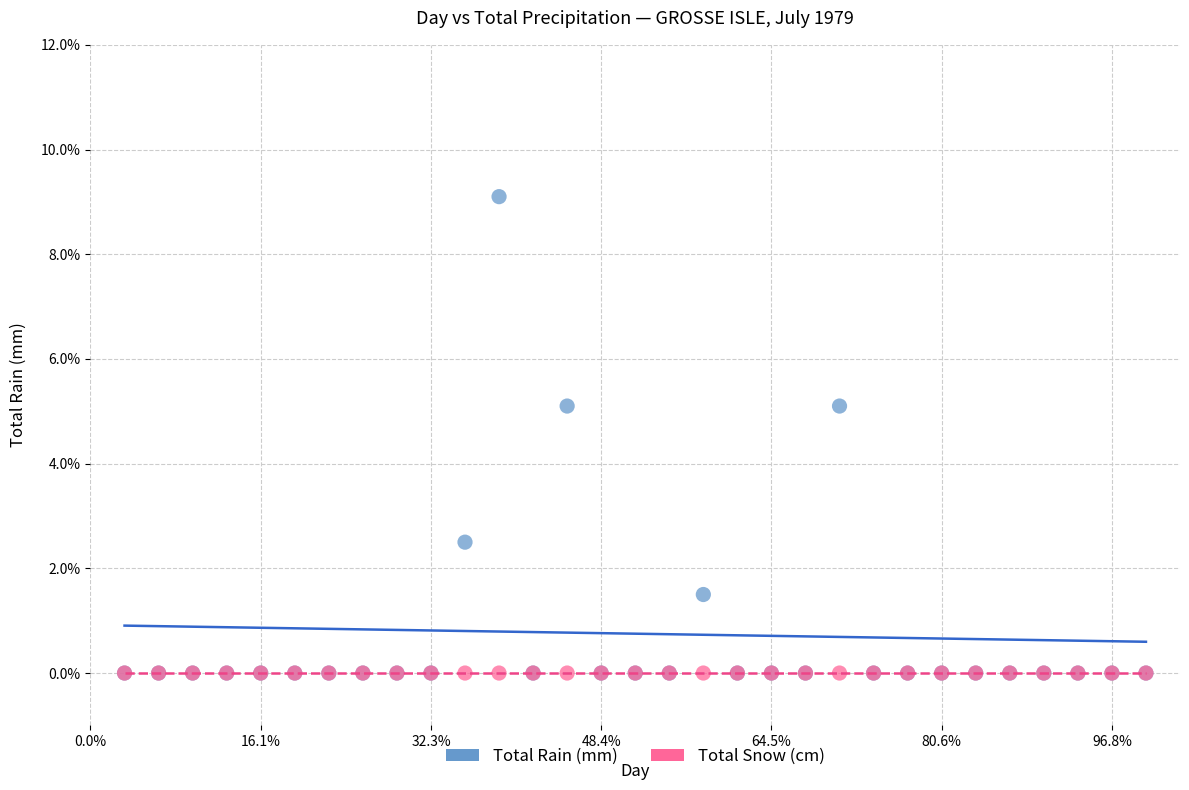

What are all the series names shown in the legend?

Total Rain (mm), Total Snow (cm)